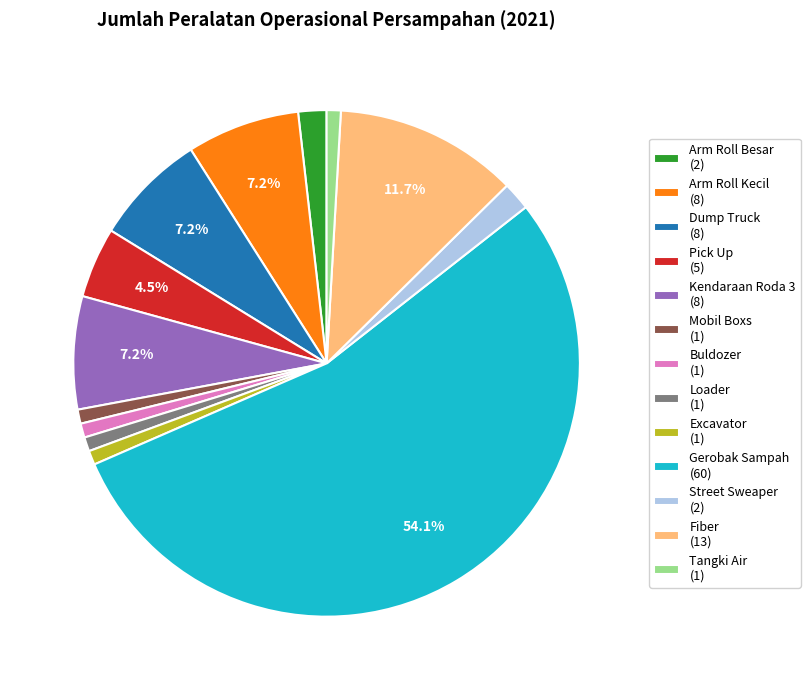

What percentage is the Gerobak Sampah slice, to the nearest percent?

54%